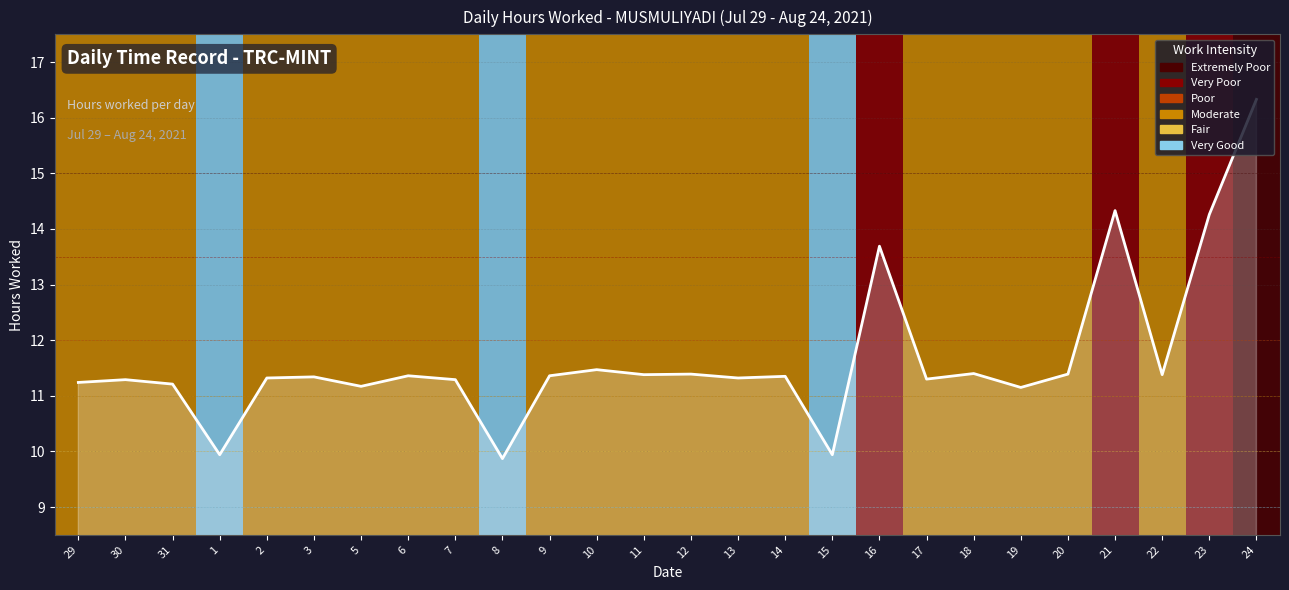

Where is the first local minimum?

1